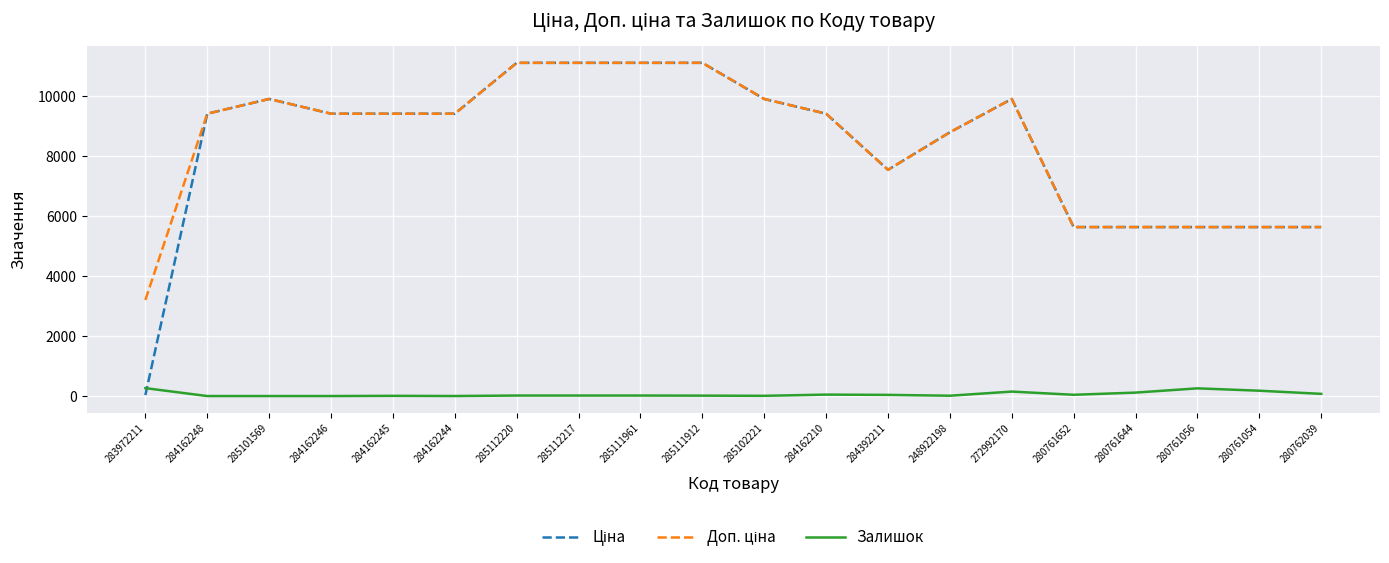

What is the maximum value shown in the chart?

11113.6